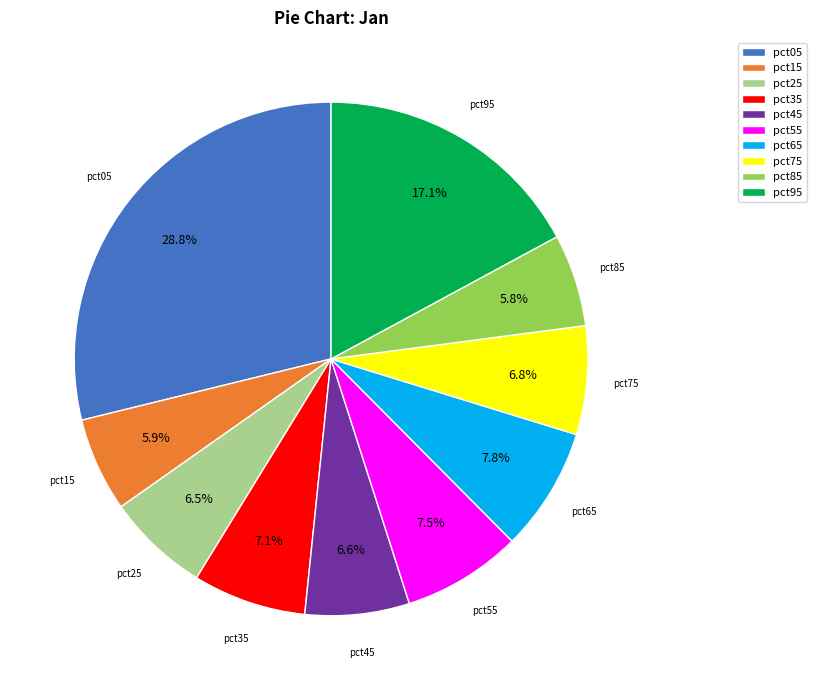

To the nearest percent, what is the average slice percentage?

10%